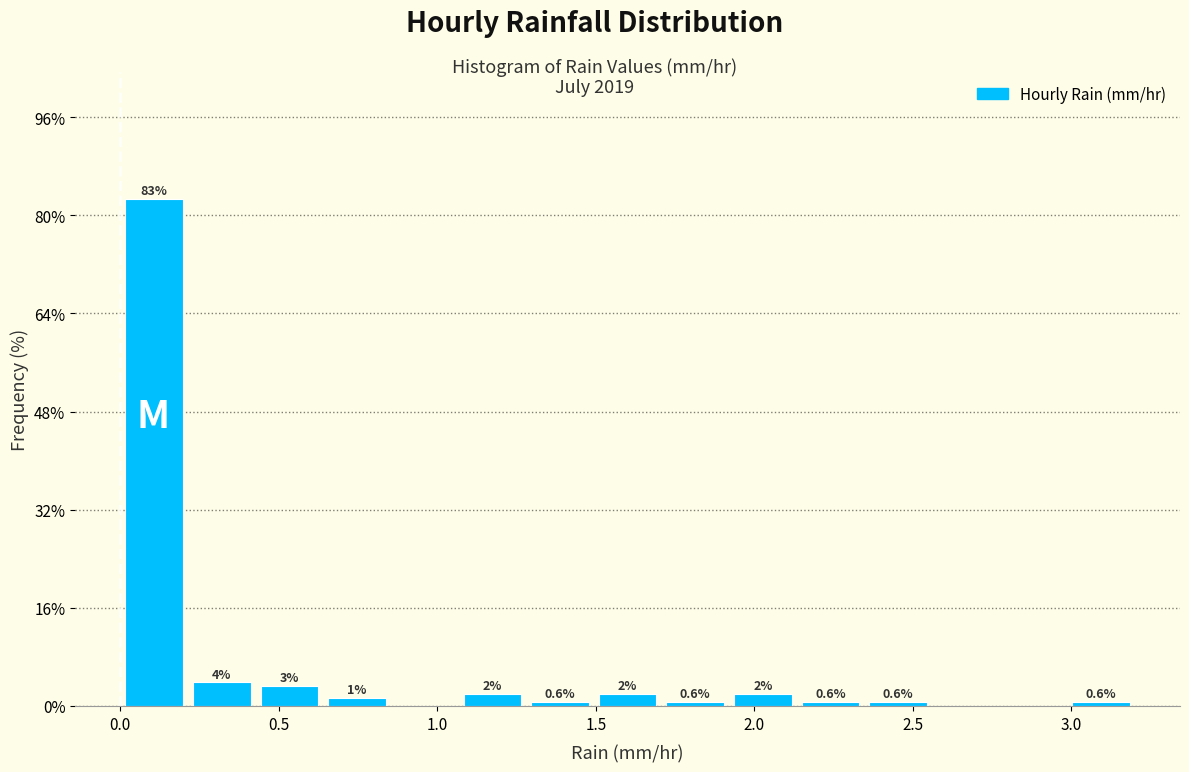

Over which range of the x-axis is the bar tallest?

0.00 to 0.20